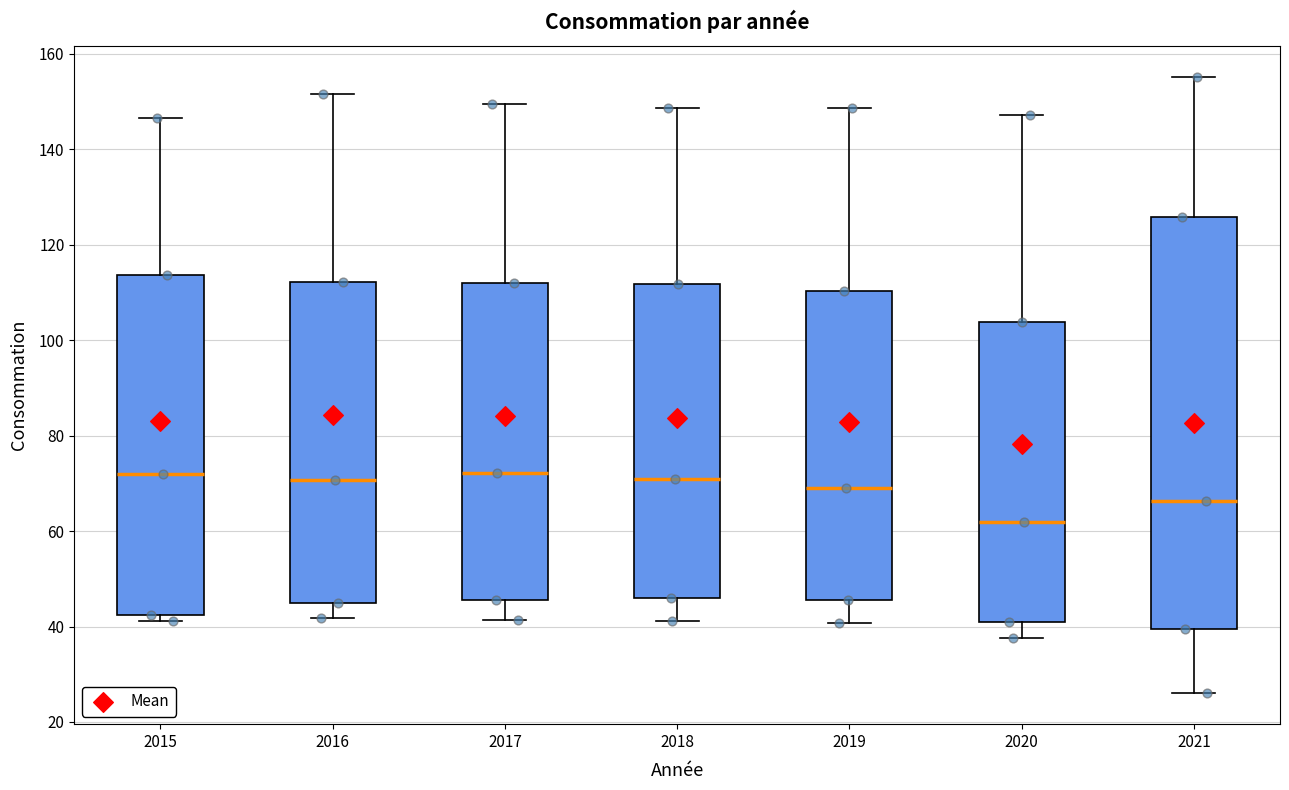

Which box is the tallest, from its lower edge to its upper edge?

2021